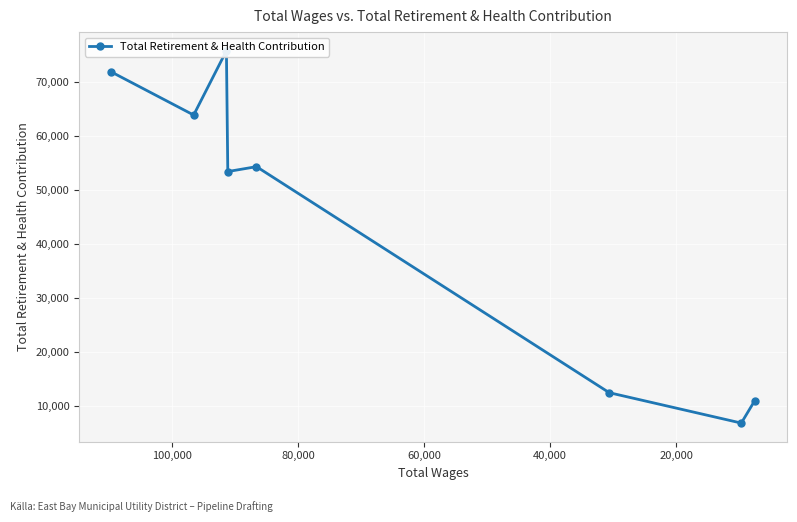

How many points are higher than both their immediate neighbors (excluding endpoints)?

2